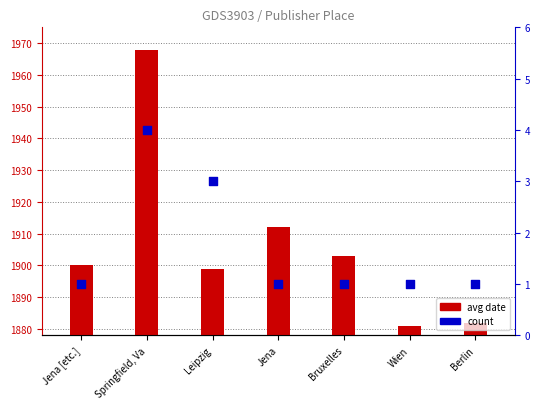

At which category is the sum across all series the highest?

Springfield, Va